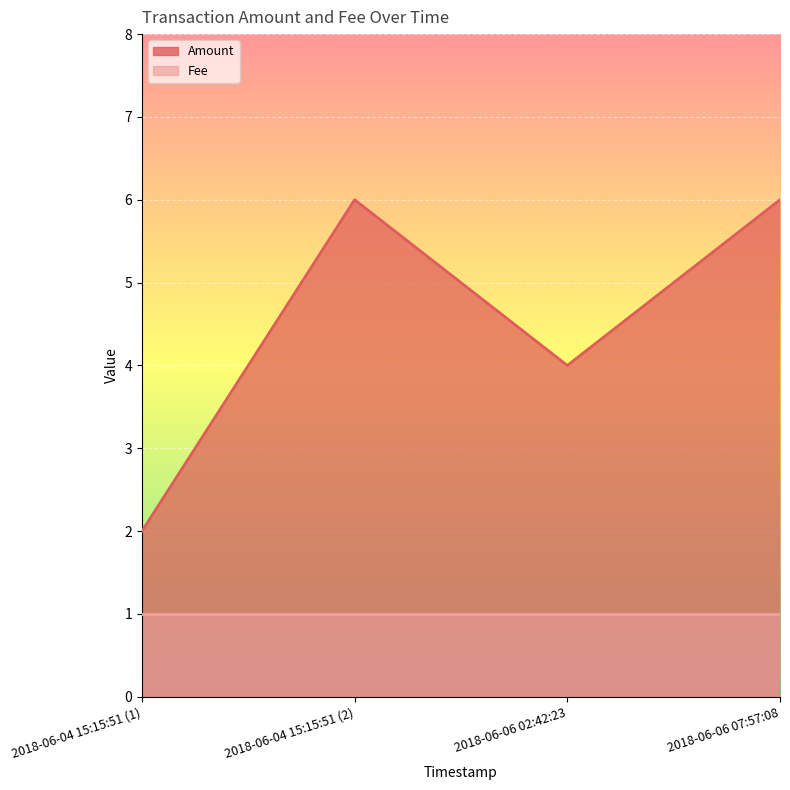

At which label is the value closest to 4?

2018-06-06 02:42:23